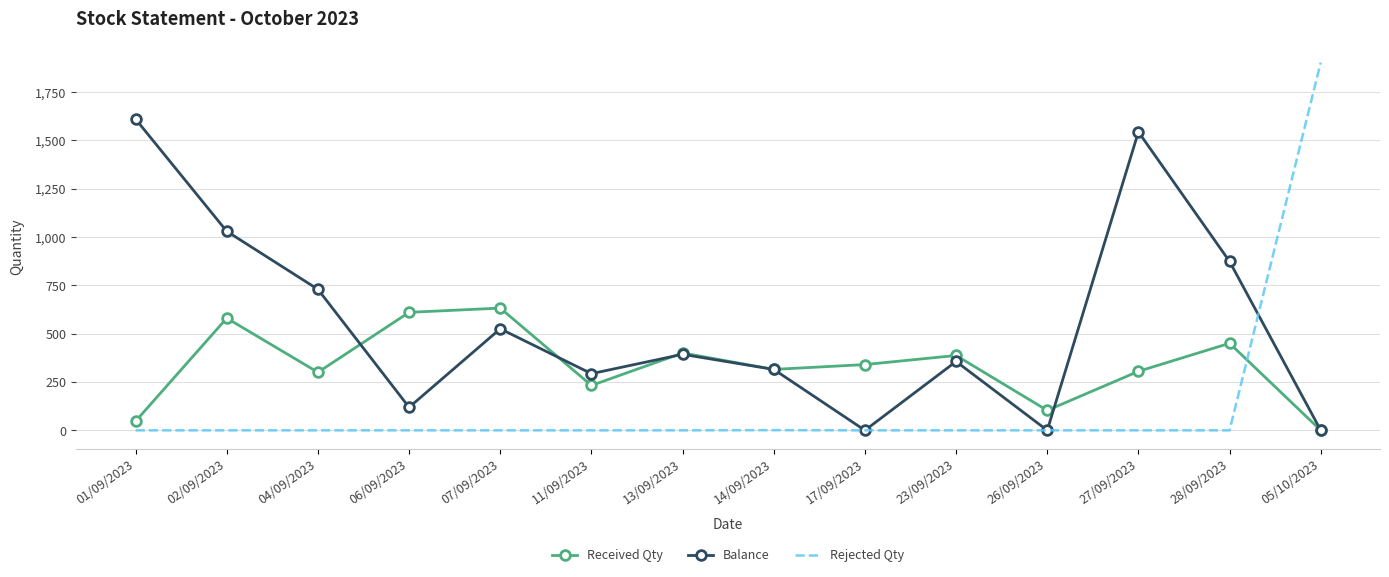

True or false: Balance has a value of 729 at 04/09/2023.

True